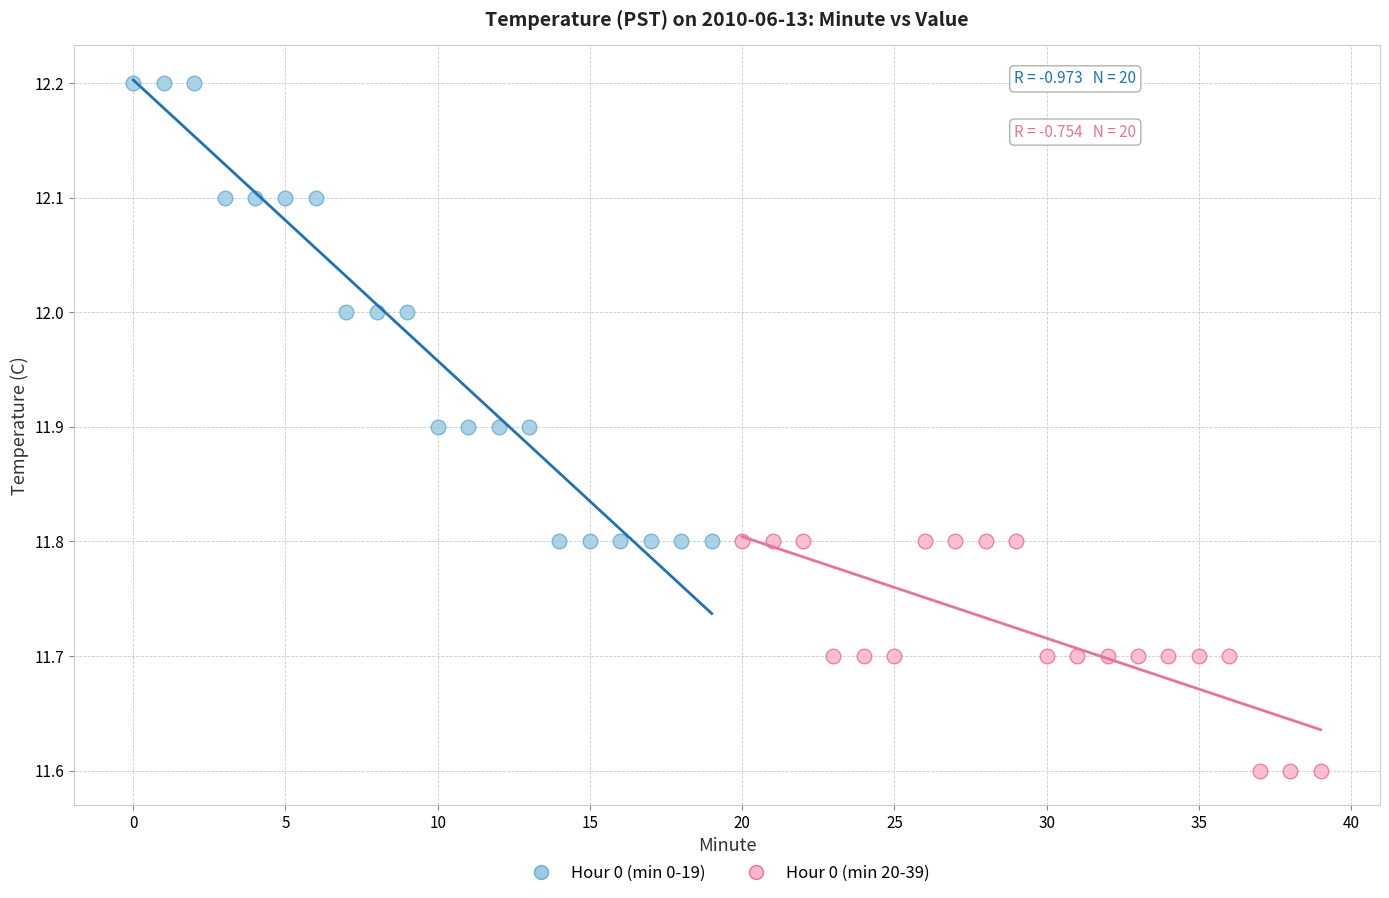

What are all the series names shown in the legend?

Hour 0 (min 0-19), Hour 0 (min 20-39)